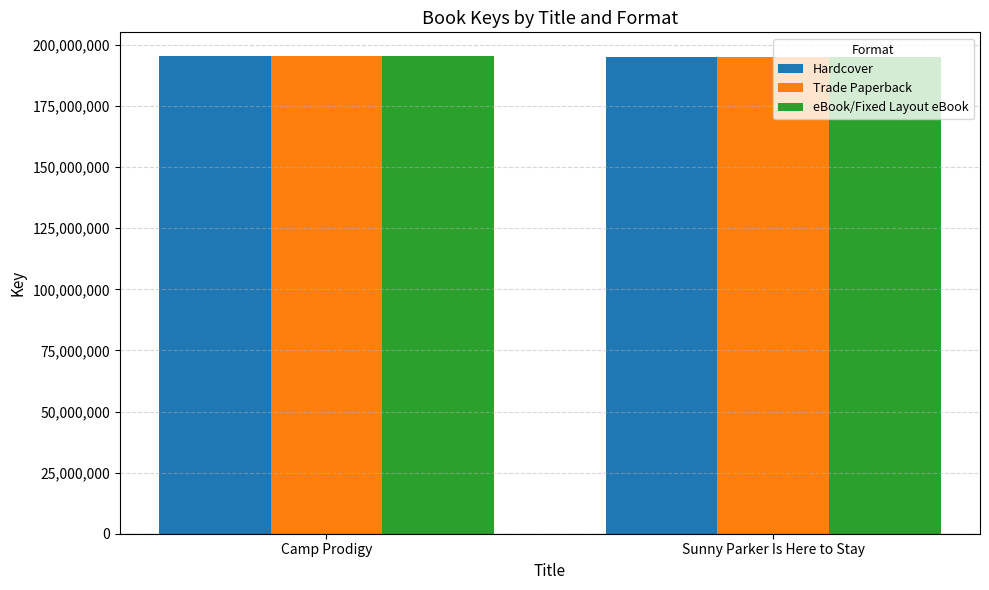

What is the sum of the eBook/Fixed Layout eBook values at Camp Prodigy and Sunny Parker Is Here to Stay?

390676695